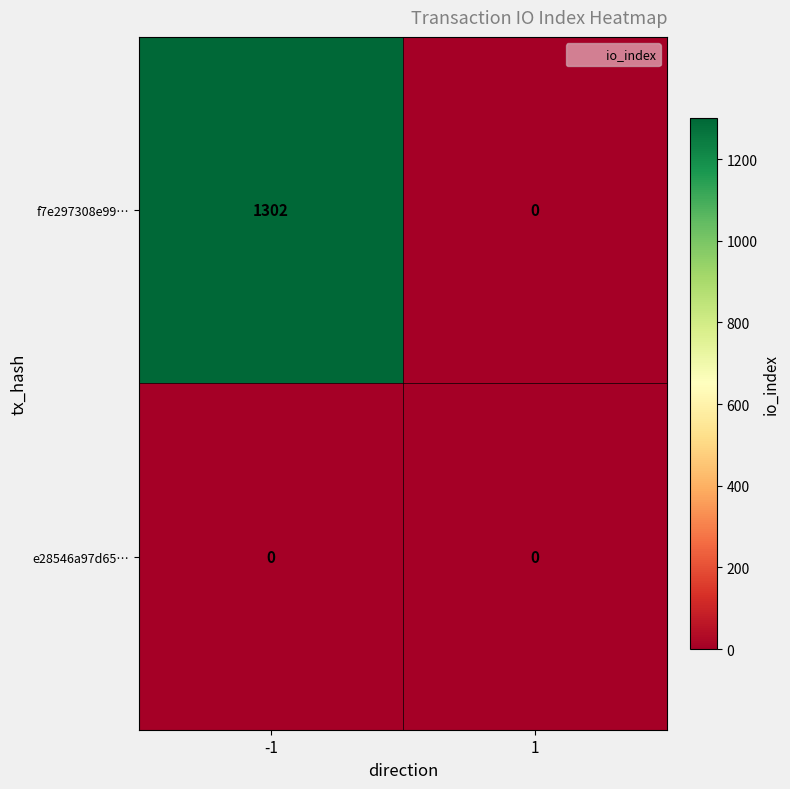

The e28546a97d65… series shows 0 at -1. True or false?

True